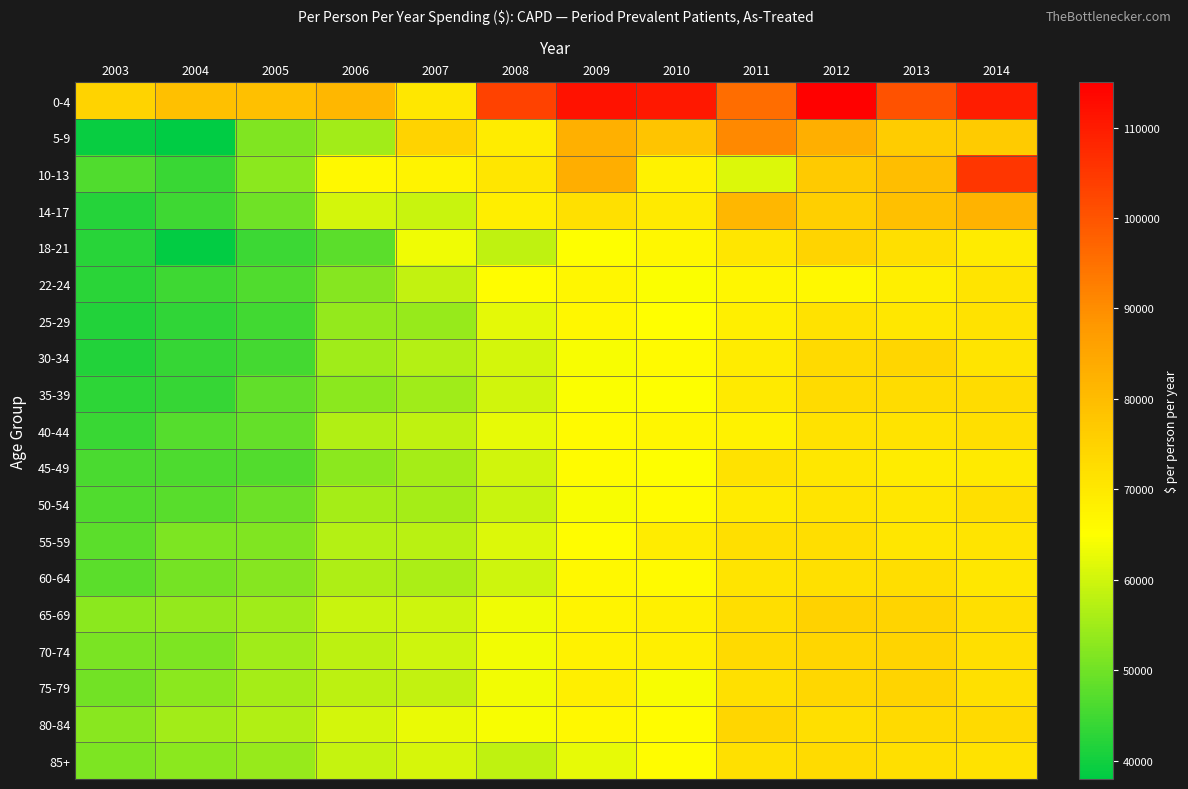

At how many categories does at least one series exceed 104515?

4